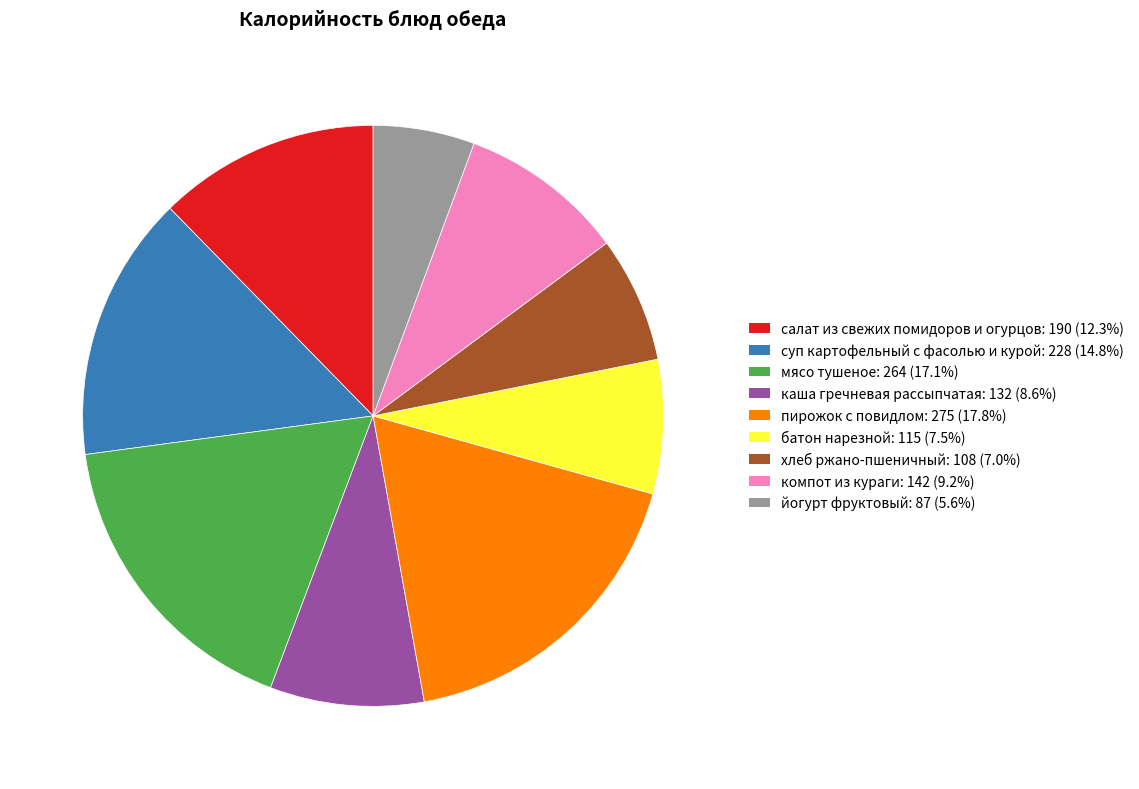

What is the largest slice in the pie chart?

пирожок с повидлом